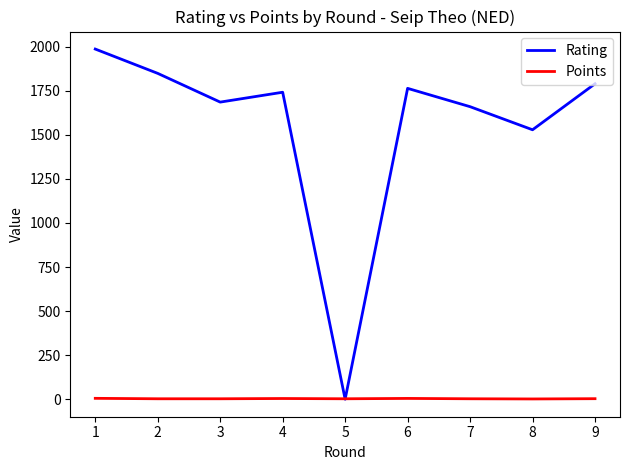

True or false: Rating has a value of 2569.9 at 2.

False